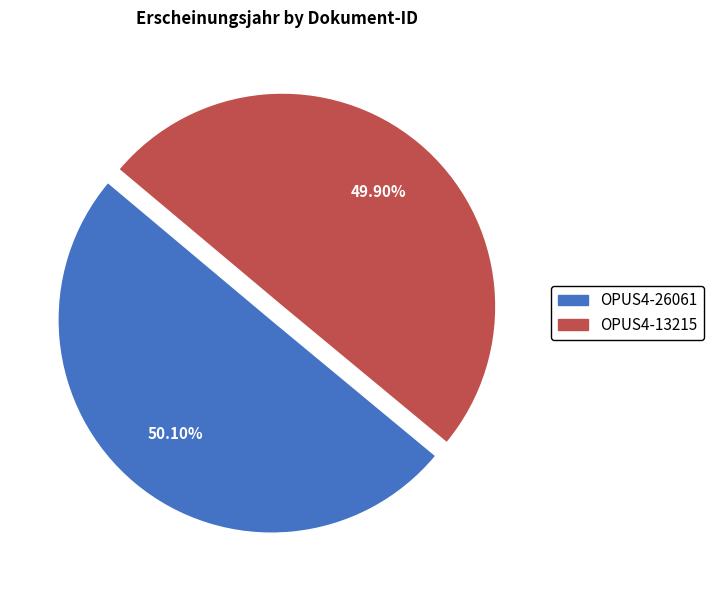

What is the ratio of the value at OPUS4-26061 to the value at OPUS4-13215?

1.0